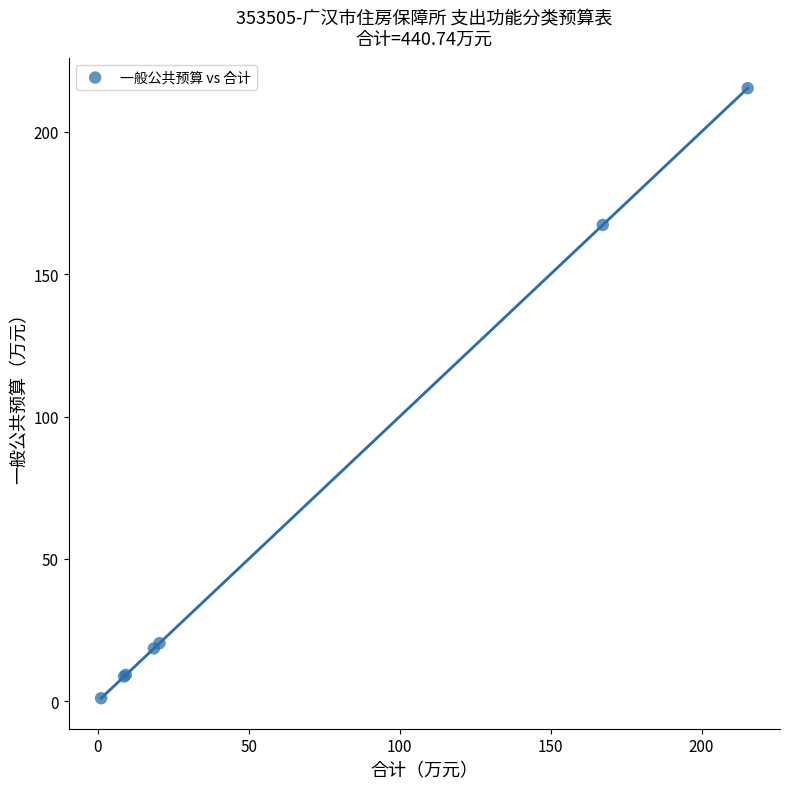

What Y value in the scatter plot is closest to 108?

167.3